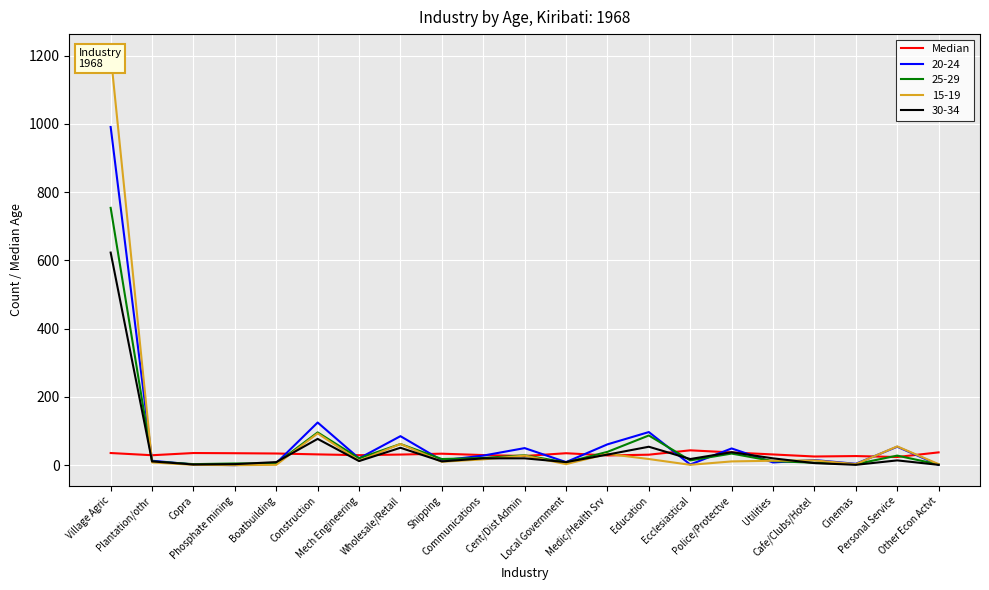

List the labels in order of value, smallest first.

Personal Service, Cafe/Clubs/Hotel, Cinemas, Cent/Dist Admin, Medic/Health Srv, Plantation/othr, Mech Engineering, Communications, Education, Wholesale/Retail, Utilities, Construction, Shipping, Boatbuilding, Phosphate mining, Local Government, Village Agric, Copra, Police/Protectve, Other Econ Actvt, Ecclesiastical